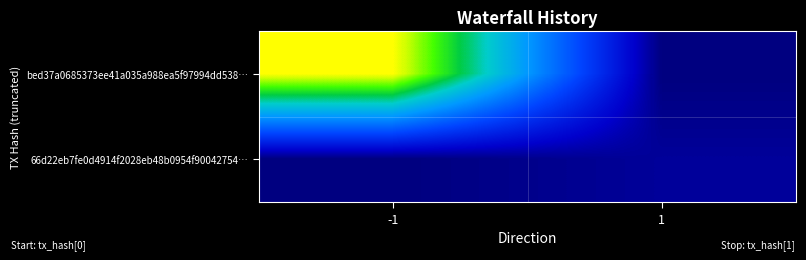

Reading left to right, transcribe all the data shown in this chart.

bed37a0685373ee41a035a988ea5f97994dd538…: -1=83	1=0
66d22eb7fe0d4914f2028eb48b0954f90042754…: -1=0	1=3